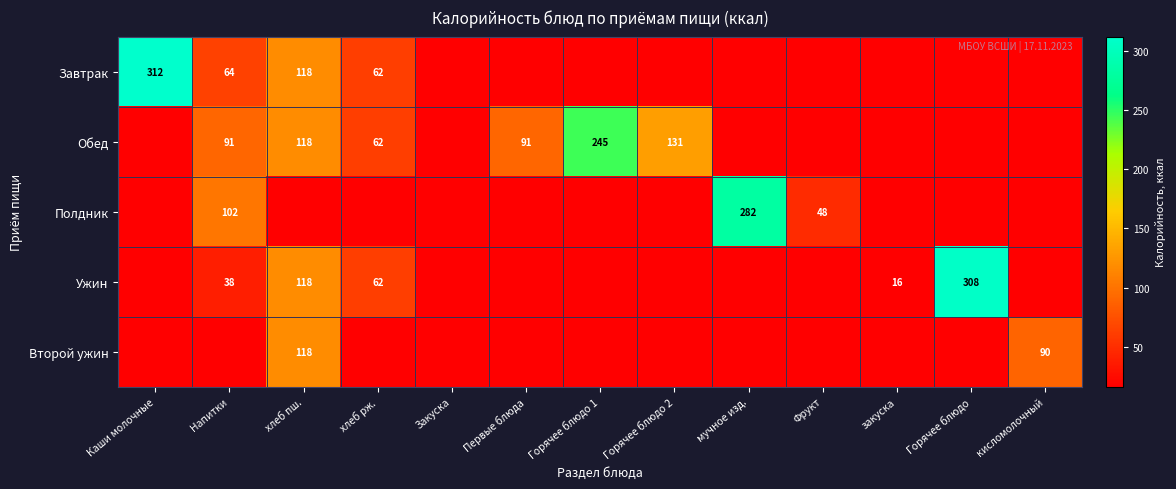

Is it true that Обед equals 91 at Напитки?

True